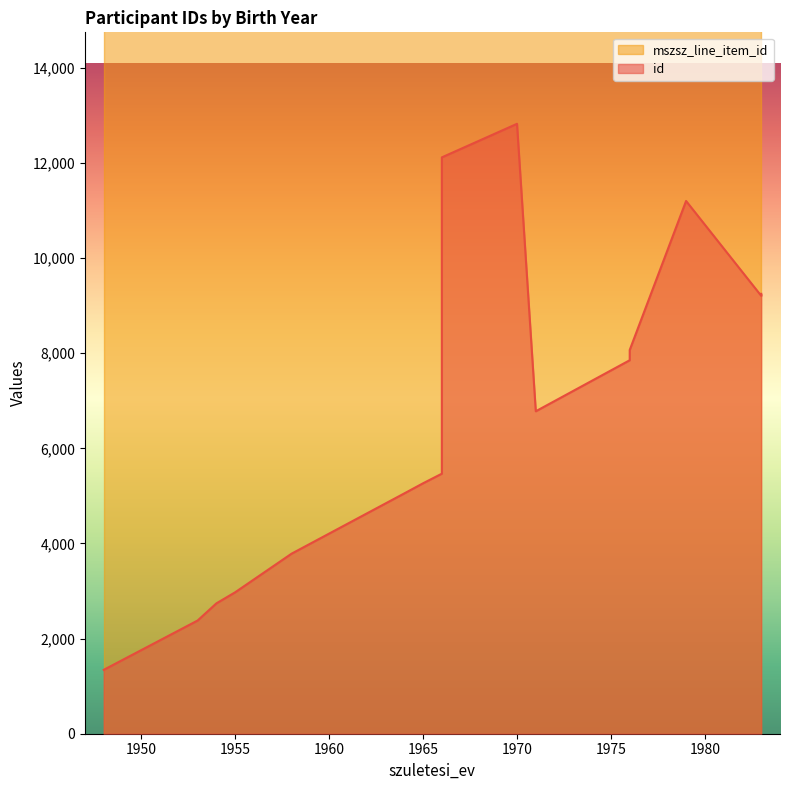

What is the difference between the second highest and second lowest values in the id series?

9737